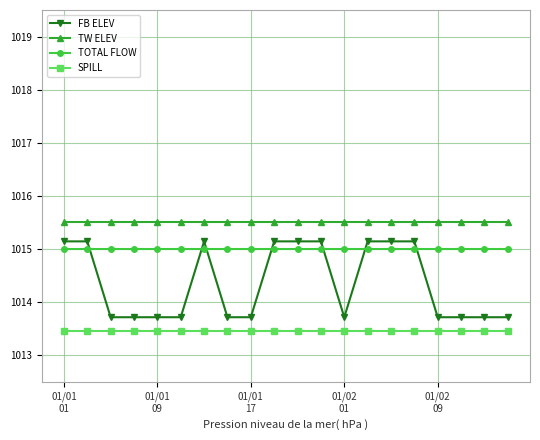

What is the value of the TW ELEV point at the 20th from the left?

1015.5